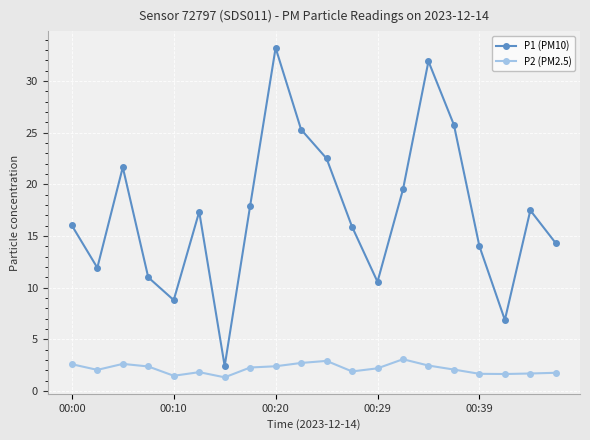

Which series has the largest range (max minus min)?

P1 (PM10)